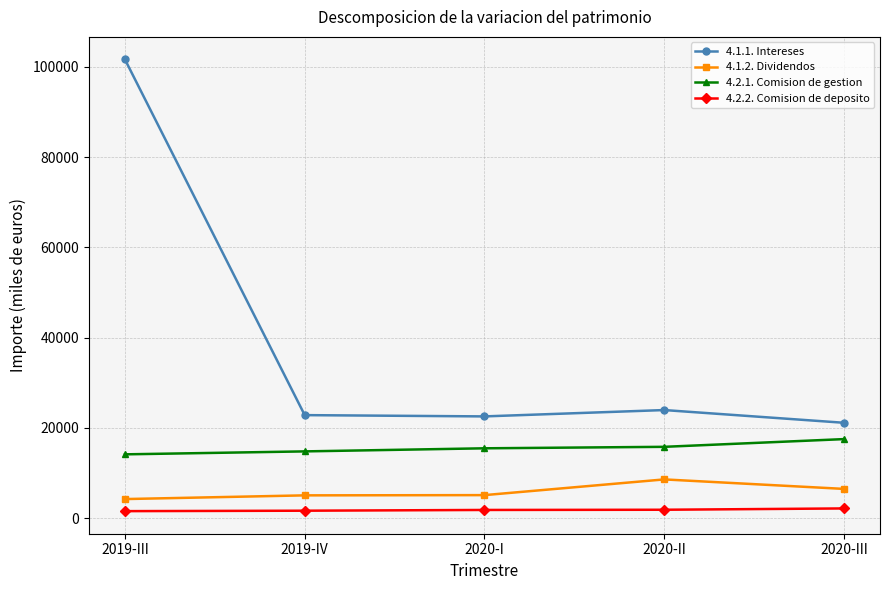

At how many categories does at least one series exceed 2288?

5